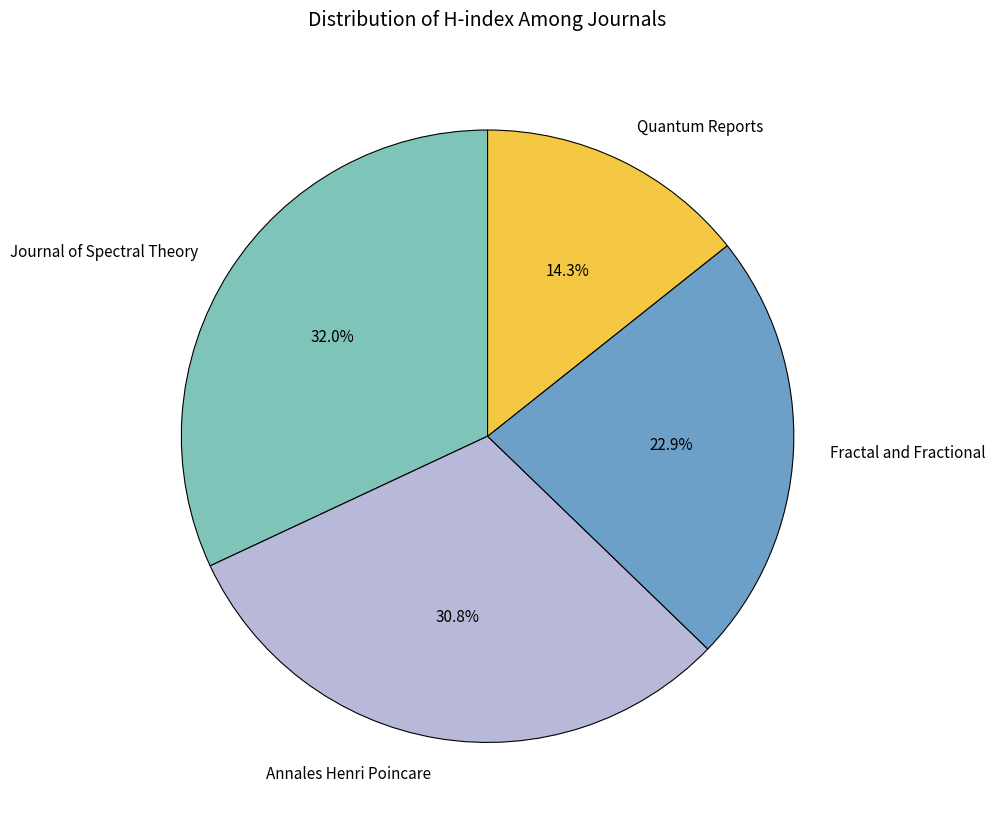

To the nearest percent, what is the combined percentage of Annales Henri Poincare and Fractal and Fractional?

54%